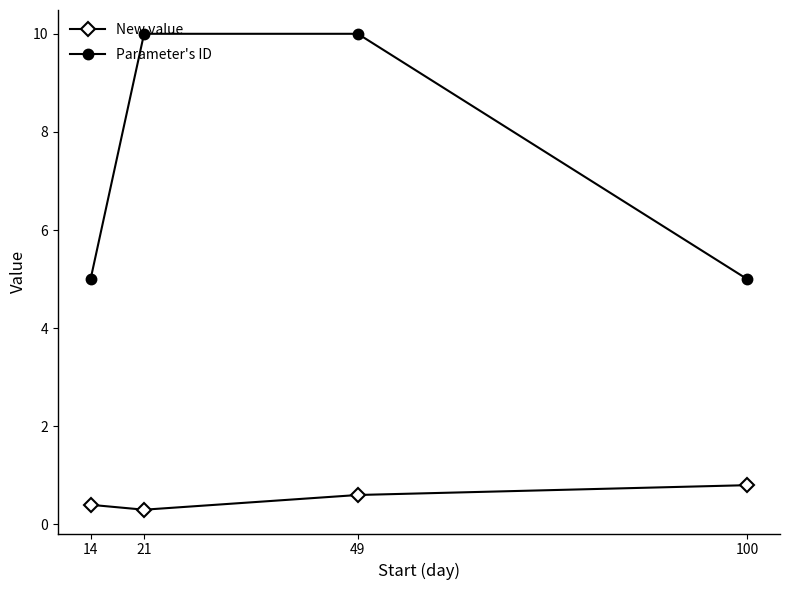

At 49, list the series in order from largest to smallest.

Parameter's ID, New value